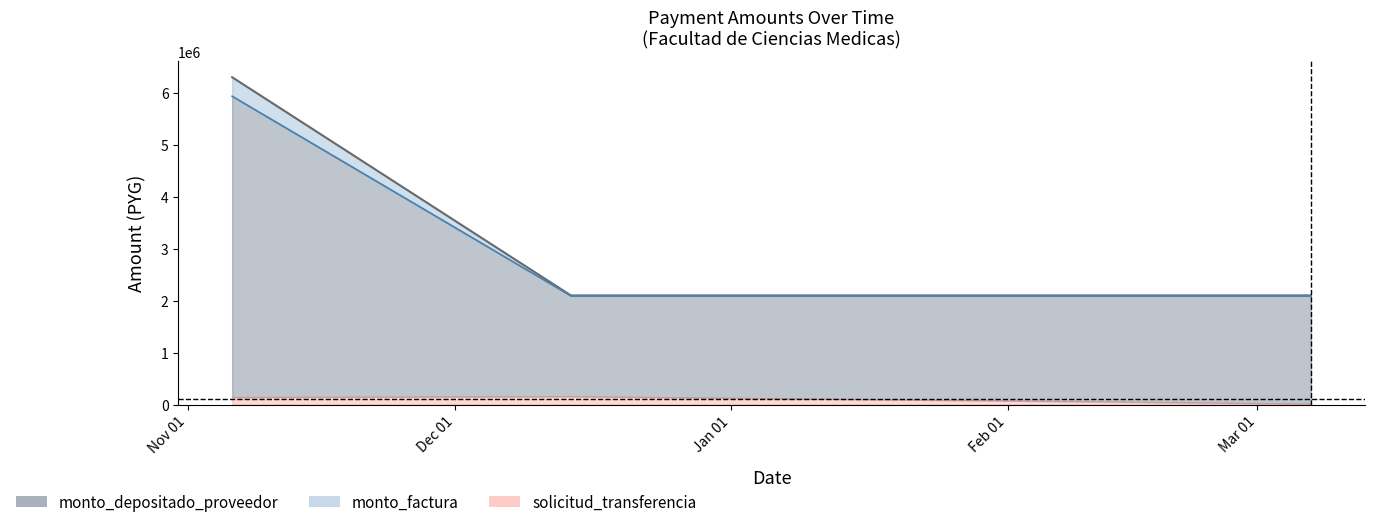

What is the minimum value for monto_depositado_proveedor?

2092364